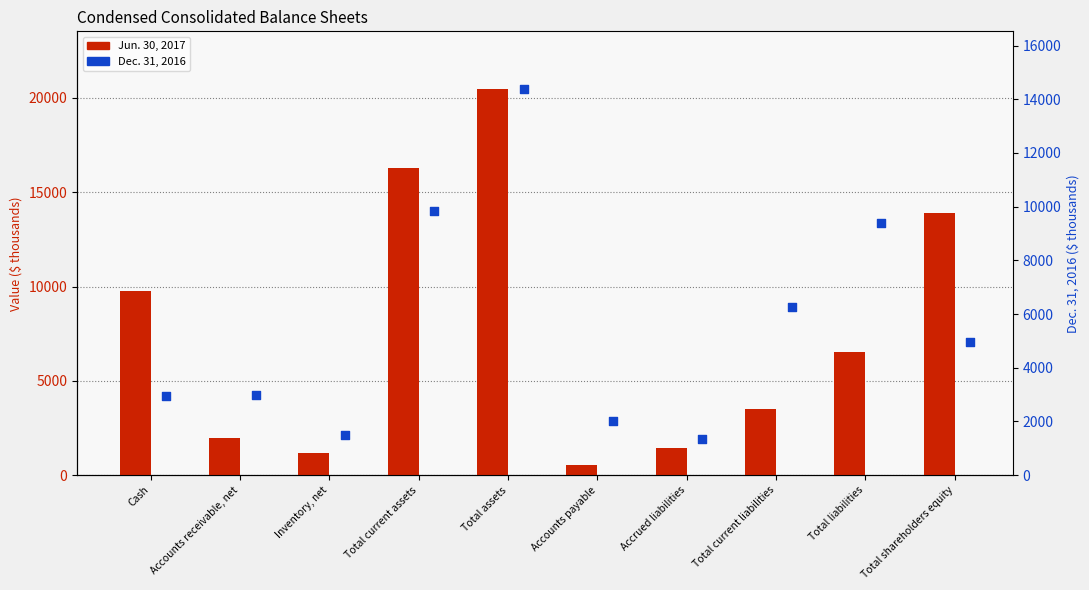

Which series has the largest total across all categories?

Jun. 30, 2017